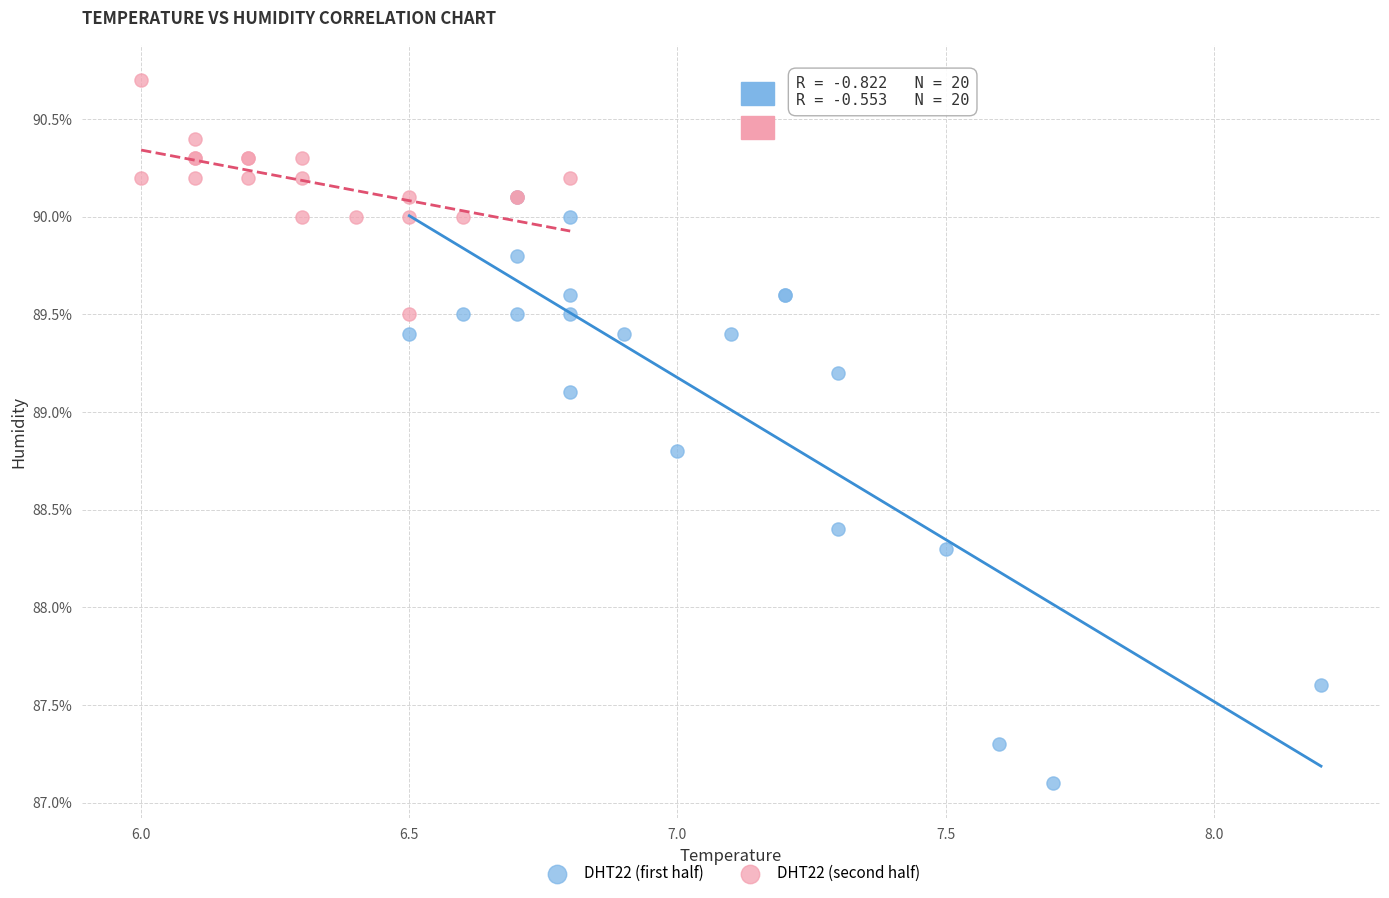

What are all the series names shown in the legend?

DHT22 (first half), DHT22 (second half)